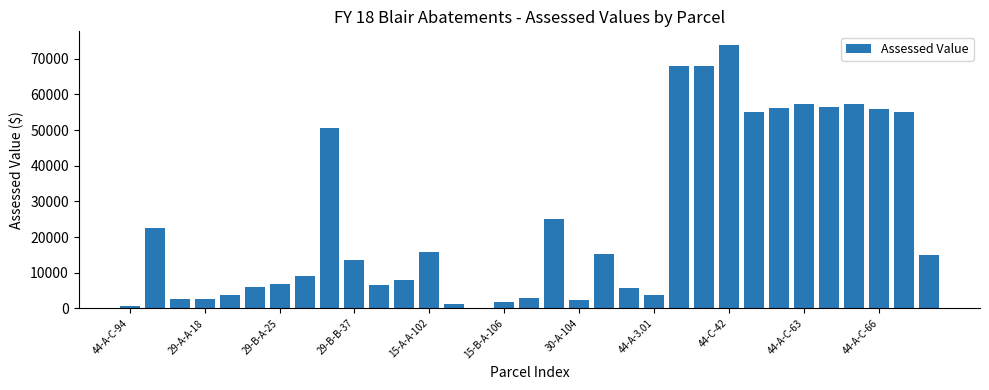

How many series are shown in this chart?

1